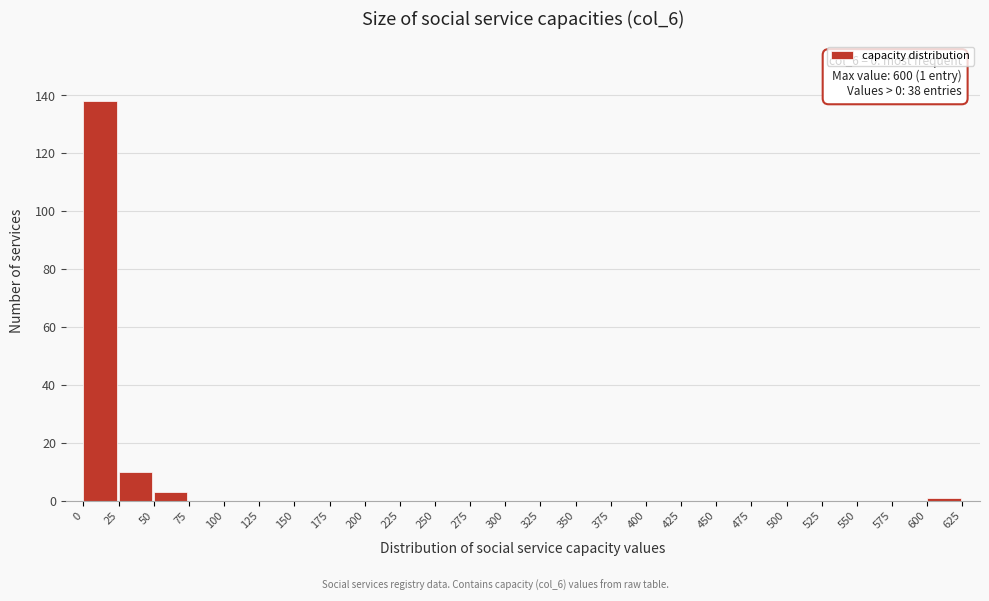

Which range on the x-axis has the tallest bar?

0 to 25